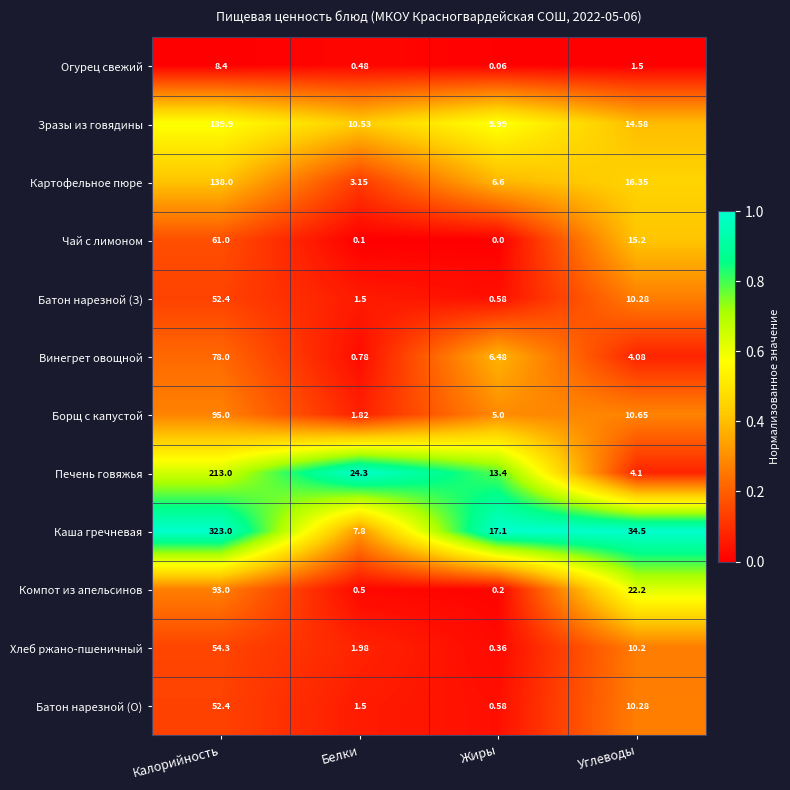

Which series has the widest spread of values?

Каша гречневая